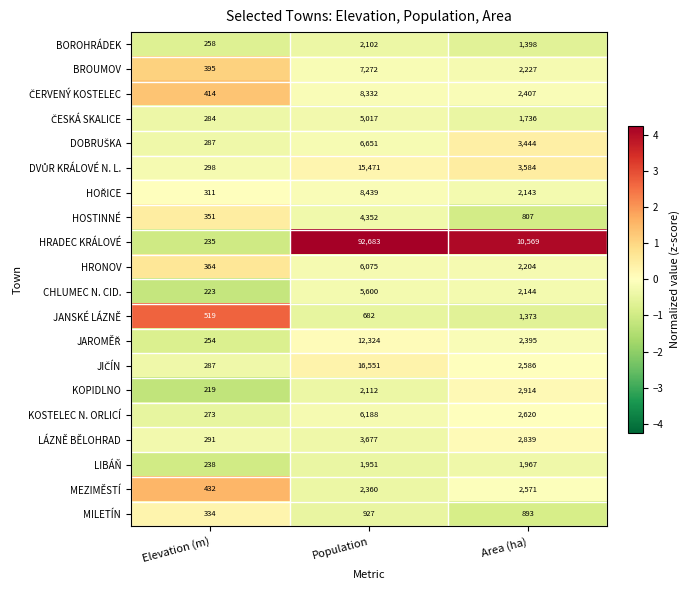

What is the difference between the BROUMOV values at Area (ha) and Elevation (m)?

1832